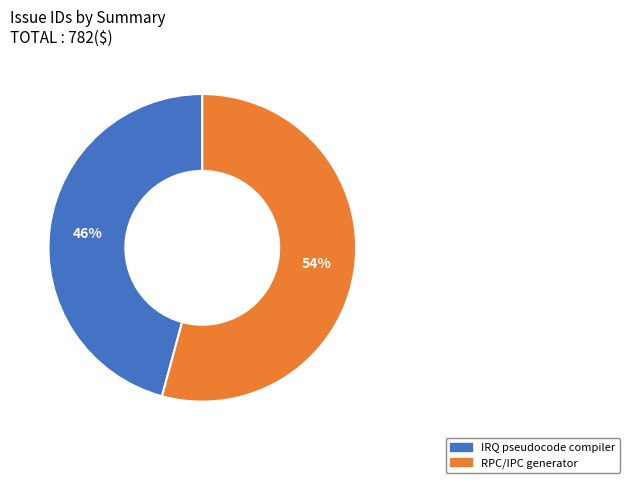

Which slice is the smallest?

IRQ pseudocode compiler